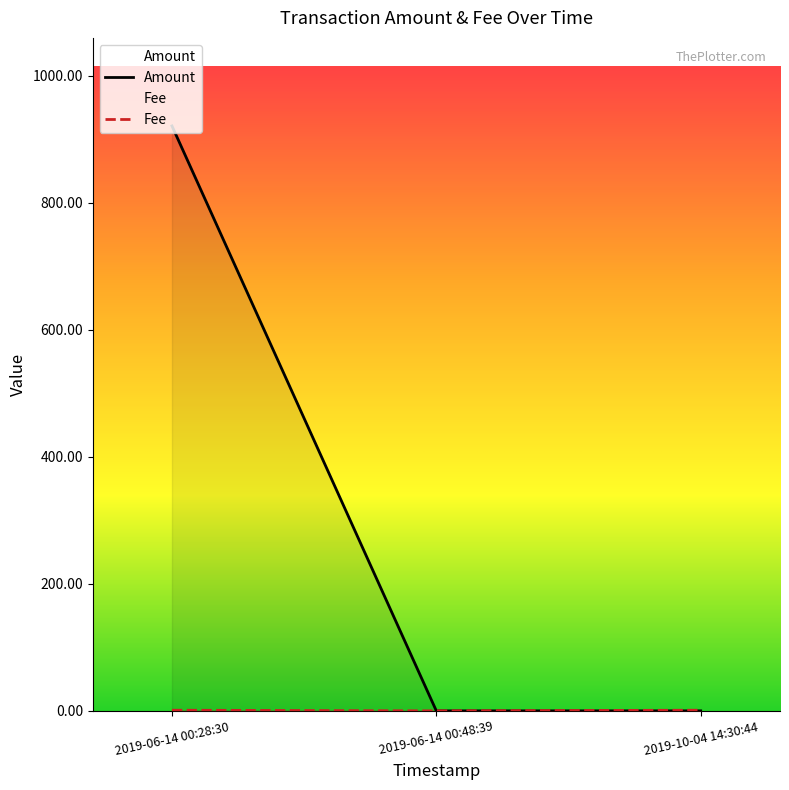

How many lines are shown in the chart?

2